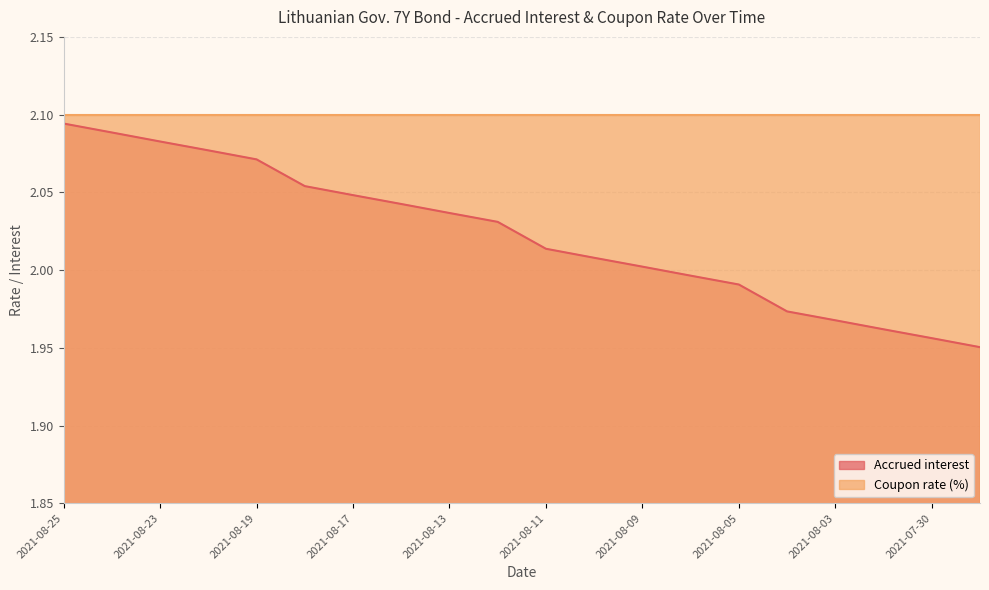

How many lines are shown in the chart?

2